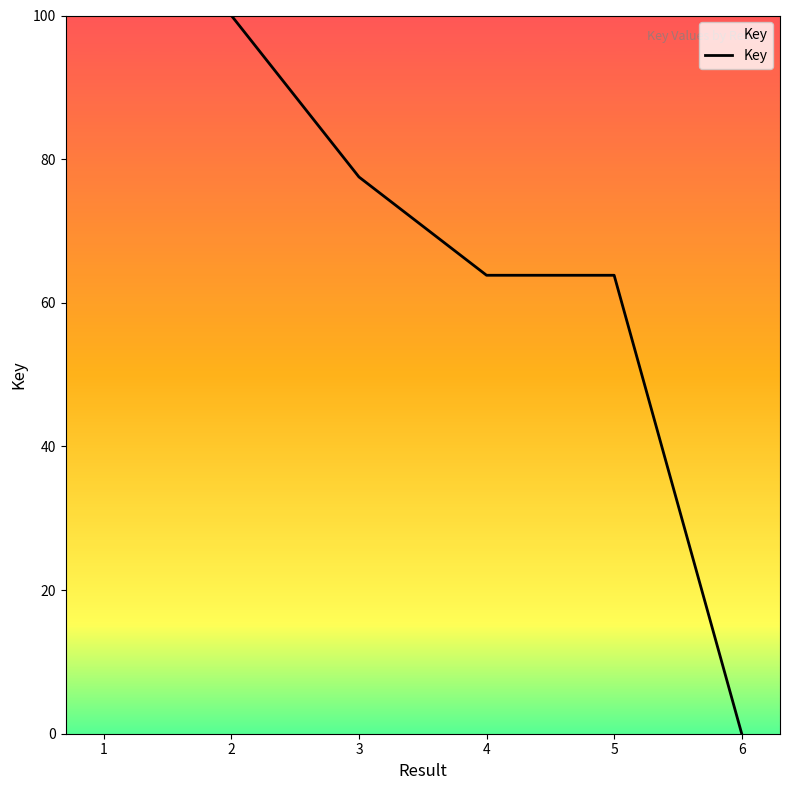

Reading left to right, extract all data points from this chart.

100.0	100.0	77.5	63.8	63.8	0.0